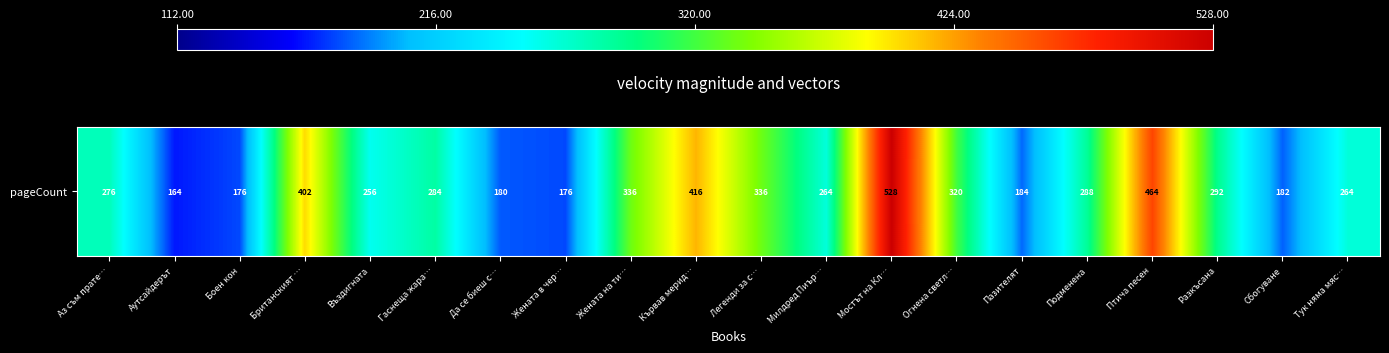

Reading left to right, transcribe all the data shown in this chart.

276	164	176	402	256	284	180	176	336	416	336	264	528	320	184	288	464	292	182	264